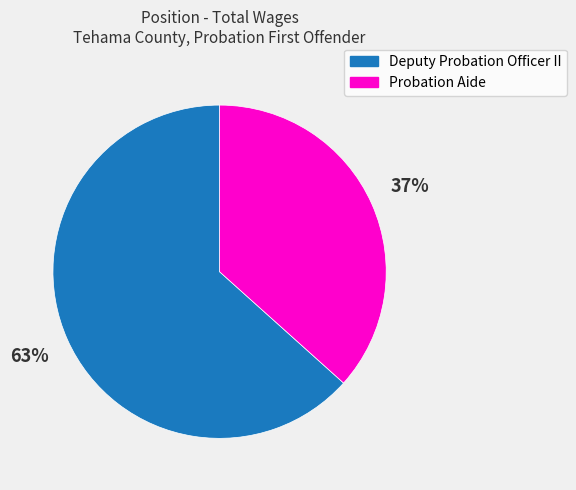

Which slice is the largest?

Deputy Probation Officer II